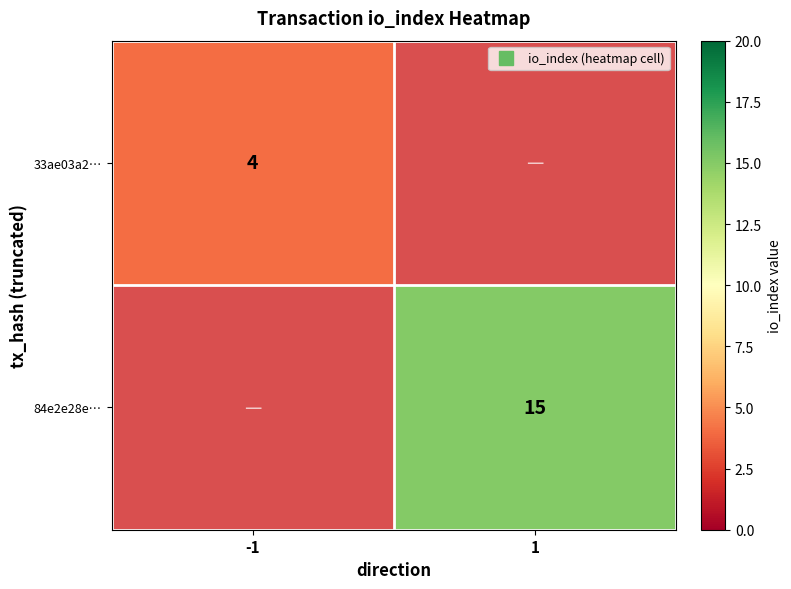

Which category has the lowest value in the 33ae03a2… series?

-1